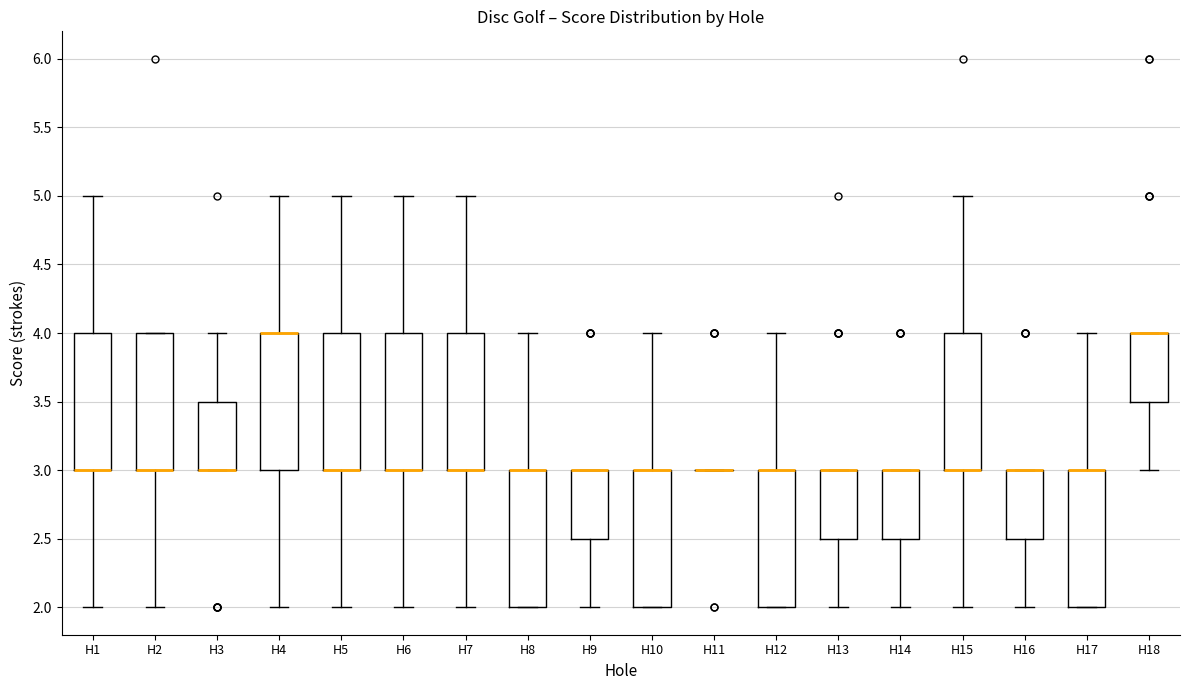

Reading left to right, read every box against the y-axis: the position of its median line, the range the box covers, and the ends of its whiskers. The values are not printed on the chart, so give them approximately, as read against the axis.

H1: median 3.0 (drawn on the box's lower edge), box 3.0 to 4.0, whiskers 2.0 to 5.0
H2: median 3.0 (drawn on the box's lower edge), box 3.0 to 4.0, whiskers 2.0 to 4.0
H3: median 3.0 (drawn on the box's lower edge), box 3.0 to 3.5, whiskers 3.0 to 4.0
H4: median 4.0 (drawn on the box's upper edge), box 3.0 to 4.0, whiskers 2.0 to 5.0
H5: median 3.0 (drawn on the box's lower edge), box 3.0 to 4.0, whiskers 2.0 to 5.0
H6: median 3.0 (drawn on the box's lower edge), box 3.0 to 4.0, whiskers 2.0 to 5.0
H7: median 3.0 (drawn on the box's lower edge), box 3.0 to 4.0, whiskers 2.0 to 5.0
H8: median 3.0 (drawn on the box's upper edge), box 2.0 to 3.0, whiskers 2.0 to 4.0
H9: median 3.0 (drawn on the box's upper edge), box 2.5 to 3.0, whiskers 2.0 to 3.0
H10: median 3.0 (drawn on the box's upper edge), box 2.0 to 3.0, whiskers 2.0 to 4.0
H11: box collapsed to a line at 3.0, whiskers 3.0 to 3.0
H12: median 3.0 (drawn on the box's upper edge), box 2.0 to 3.0, whiskers 2.0 to 4.0
H13: median 3.0 (drawn on the box's upper edge), box 2.5 to 3.0, whiskers 2.0 to 3.0
H14: median 3.0 (drawn on the box's upper edge), box 2.5 to 3.0, whiskers 2.0 to 3.0
H15: median 3.0 (drawn on the box's lower edge), box 3.0 to 4.0, whiskers 2.0 to 5.0
H16: median 3.0 (drawn on the box's upper edge), box 2.5 to 3.0, whiskers 2.0 to 3.0
H17: median 3.0 (drawn on the box's upper edge), box 2.0 to 3.0, whiskers 2.0 to 4.0
H18: median 4.0 (drawn on the box's upper edge), box 3.5 to 4.0, whiskers 3.0 to 4.0